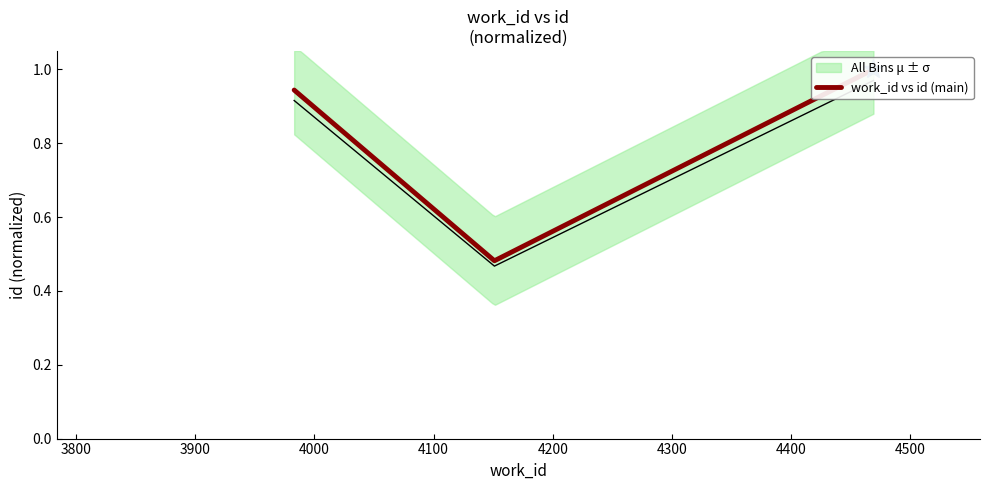

How many categories are shown in the chart?

3